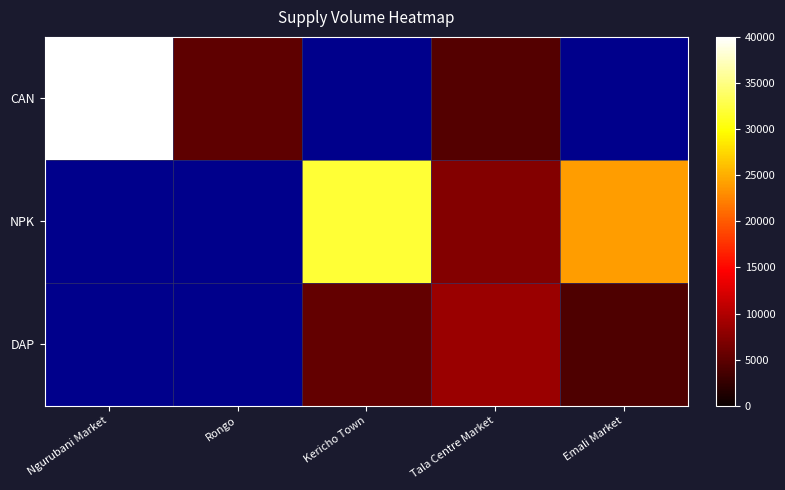

True or false: DAP has a value of 6434.8 at Emali Market.

False